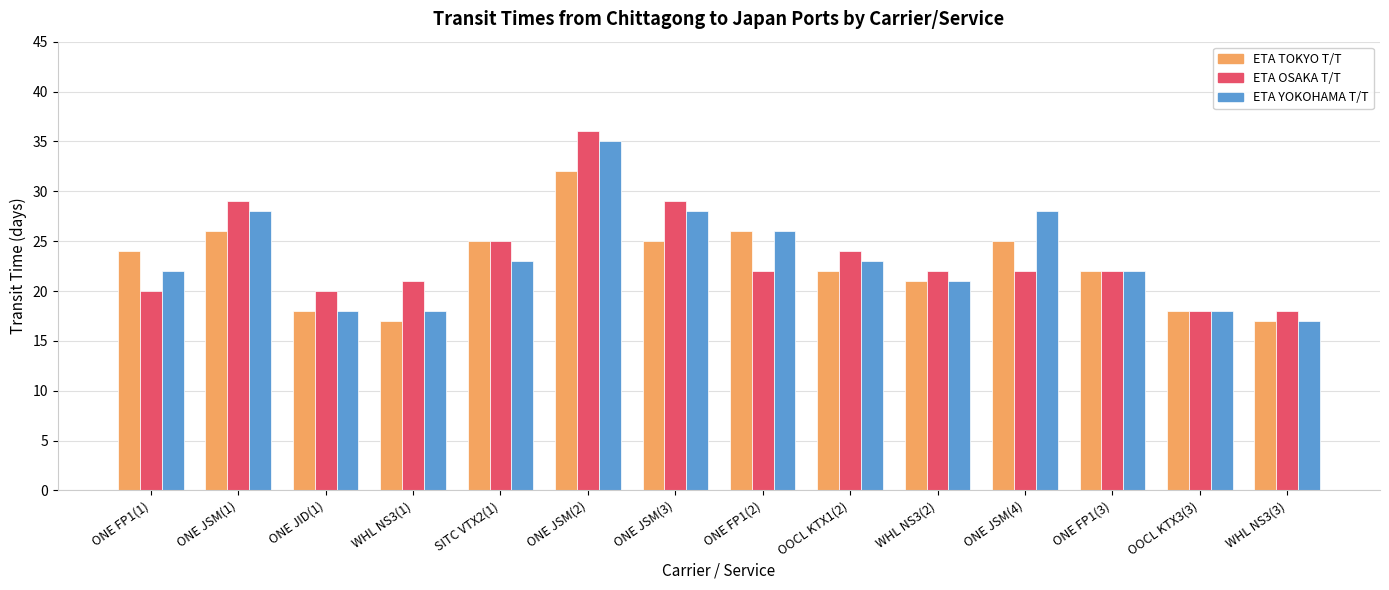

What are all the series names shown in the legend?

ETA TOKYO T/T, ETA OSAKA T/T, ETA YOKOHAMA T/T